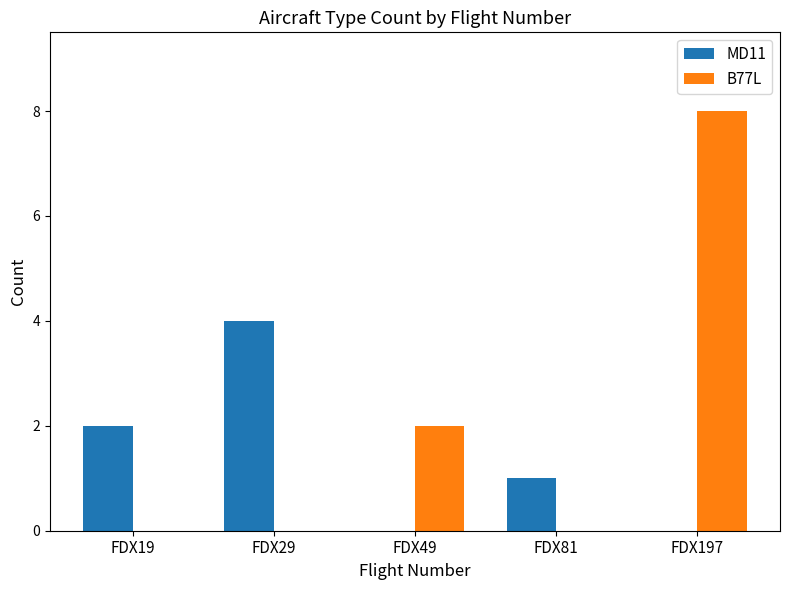

At which label is MD11 closest to 2?

FDX19